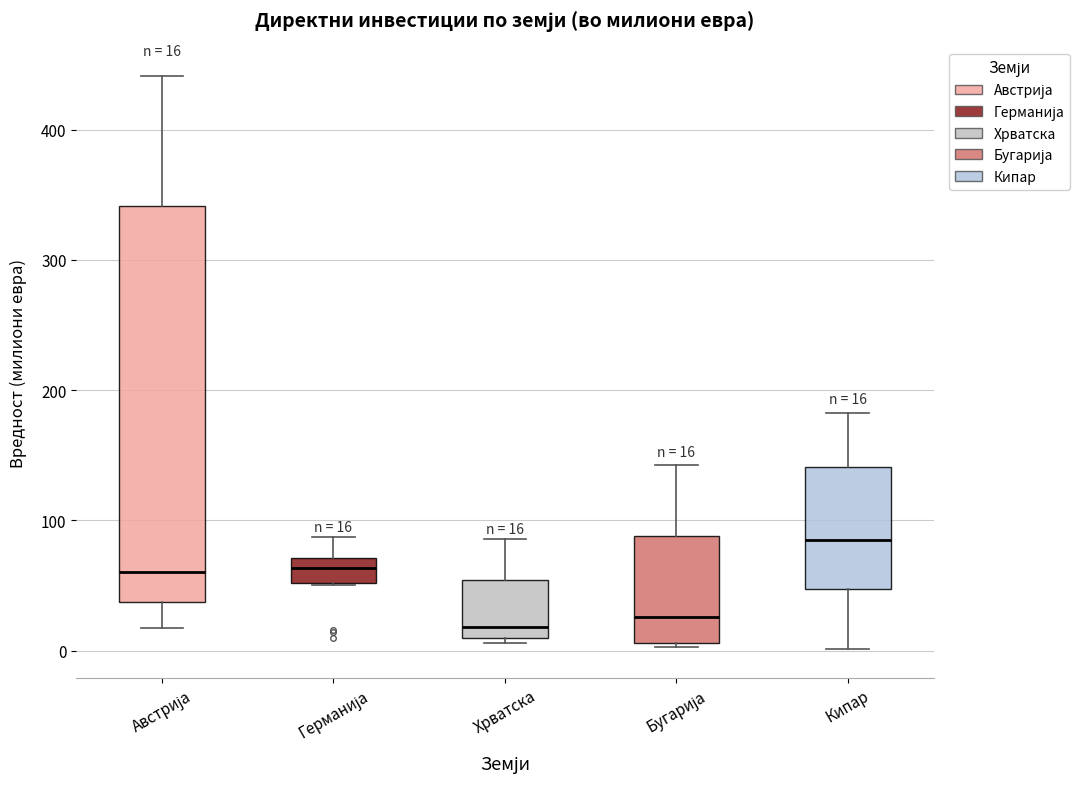

Which box's median line is the highest?

Кипар